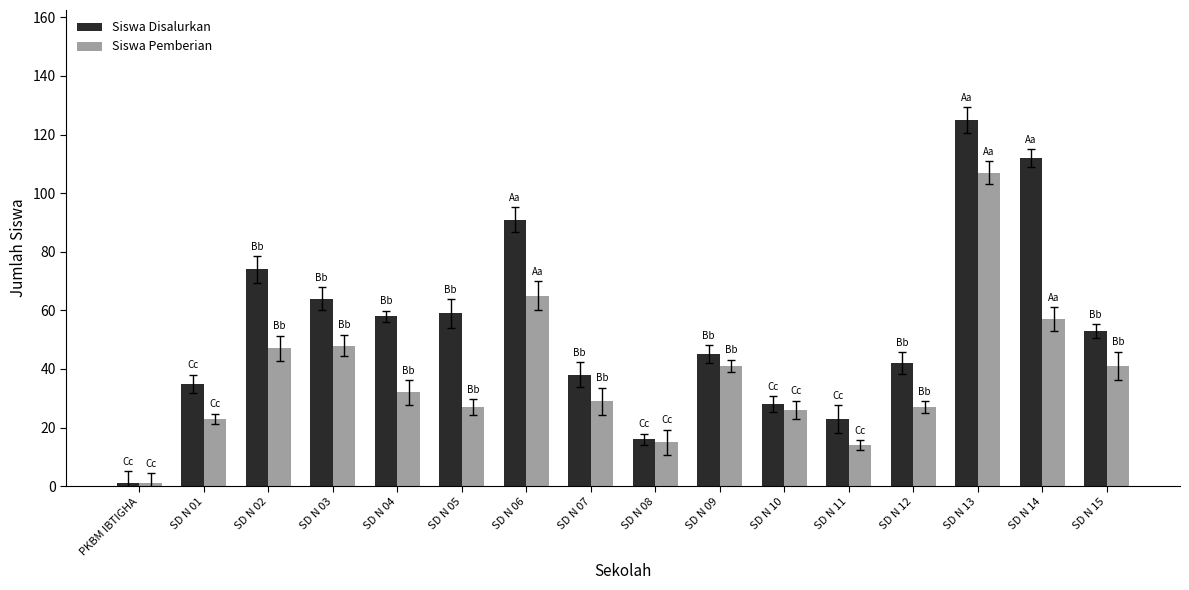

True or false: Siswa Disalurkan has a value of 45 at SD N 09.

True